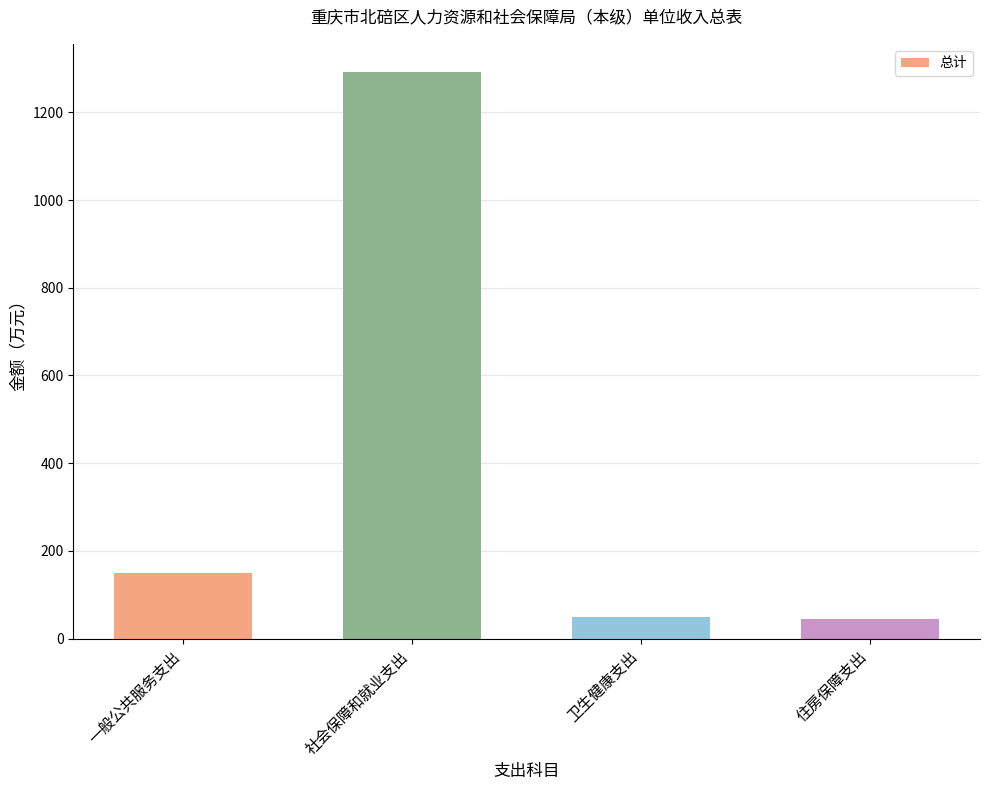

What is the approximate value at 一般公共服务支出?

150.0